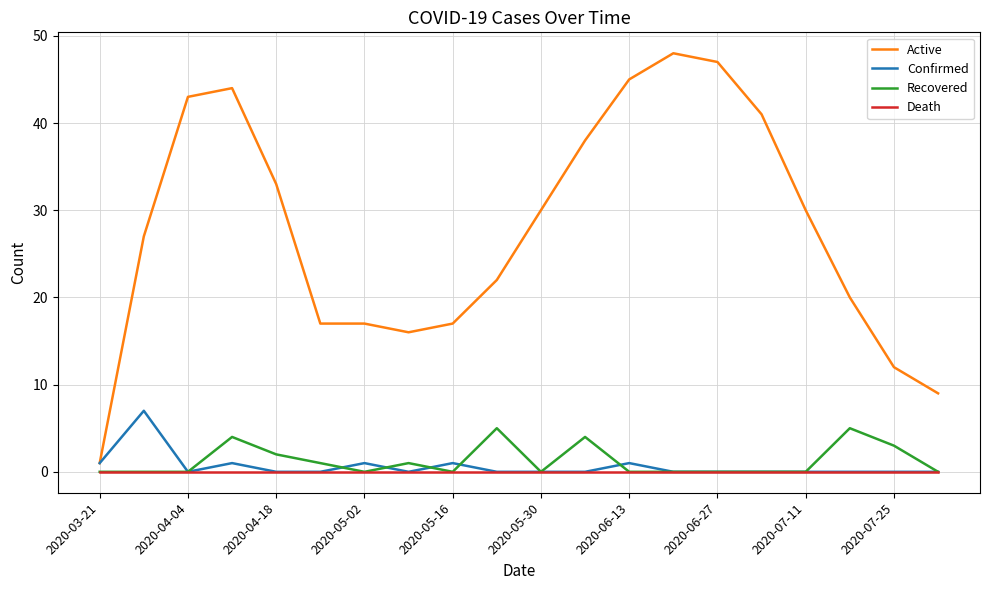

What is the average value of the Recovered series?

1